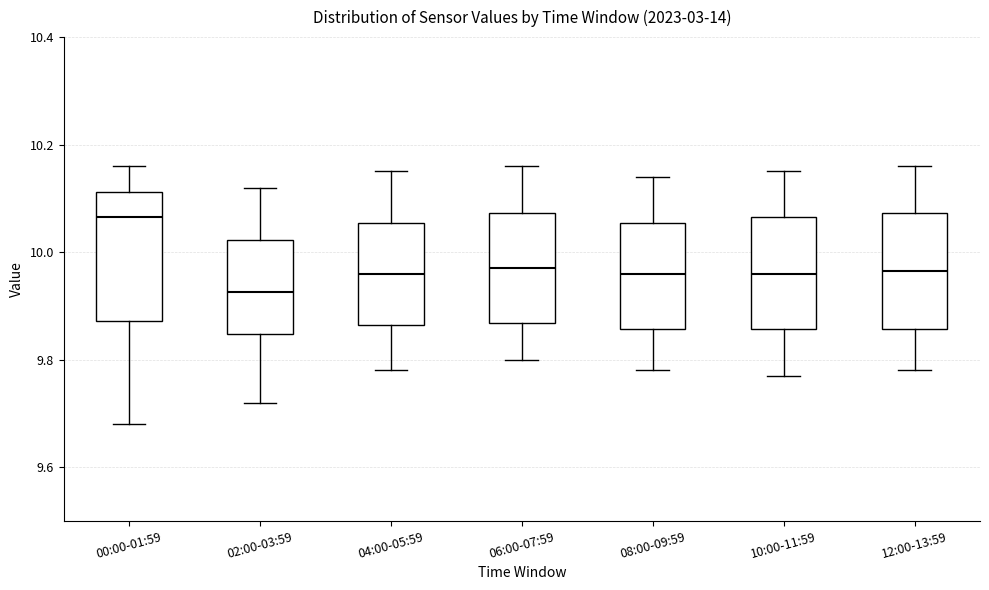

Where does the lower whisker of the box for 08:00-09:59 end on the y-axis? The values are not printed on the chart, so give them approximately, as read against the axis.

9.78